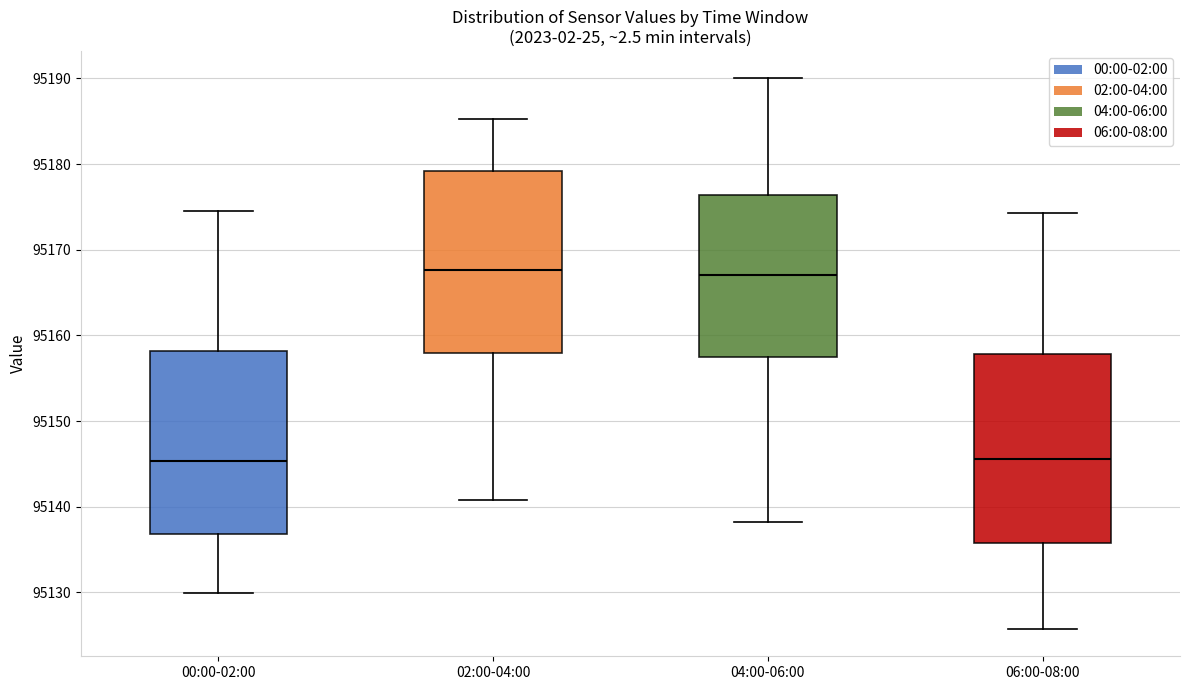

Reading left to right, transcribe this box plot: for each box, give where its median line is, the range the box spans, and where its two whiskers end, as read against the y-axis. The values are not printed on the chart, so give them approximately, as read against the axis.

00:00-02:00: median 95145, box 95137 to 95158, whiskers 95130 to 95175
02:00-04:00: median 95168, box 95158 to 95179, whiskers 95141 to 95185
04:00-06:00: median 95167, box 95158 to 95176, whiskers 95138 to 95190
06:00-08:00: median 95146, box 95136 to 95158, whiskers 95126 to 95174